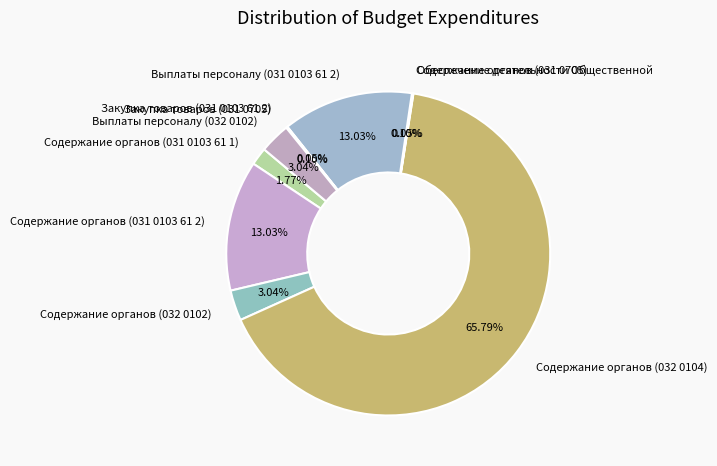

Is Содержание органов (032 0104) the majority of the pie?

Yes